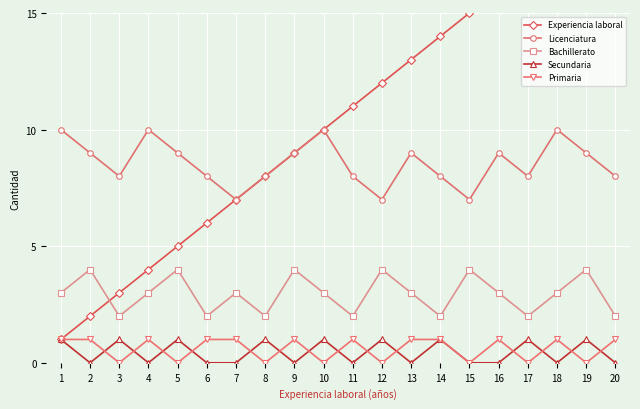

Where is the first local minimum for Secundaria?

2